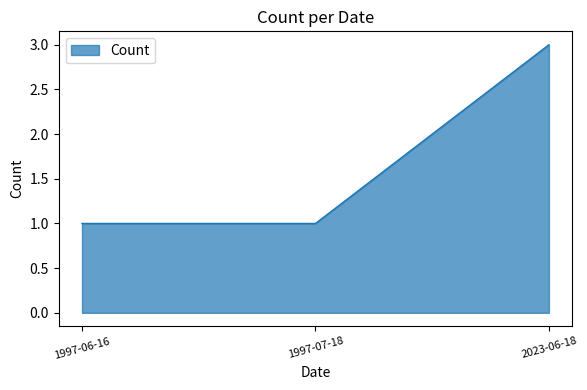

What is the maximum value shown in the chart?

3